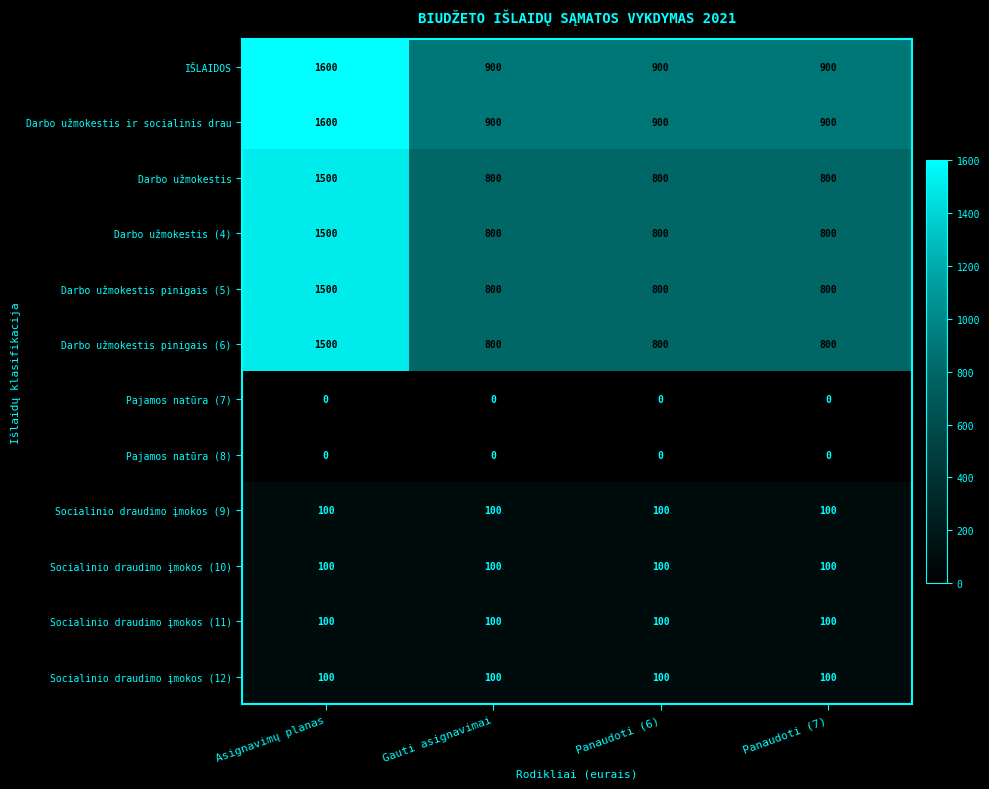

At which category is the sum across all series the highest?

Asignavimų planas